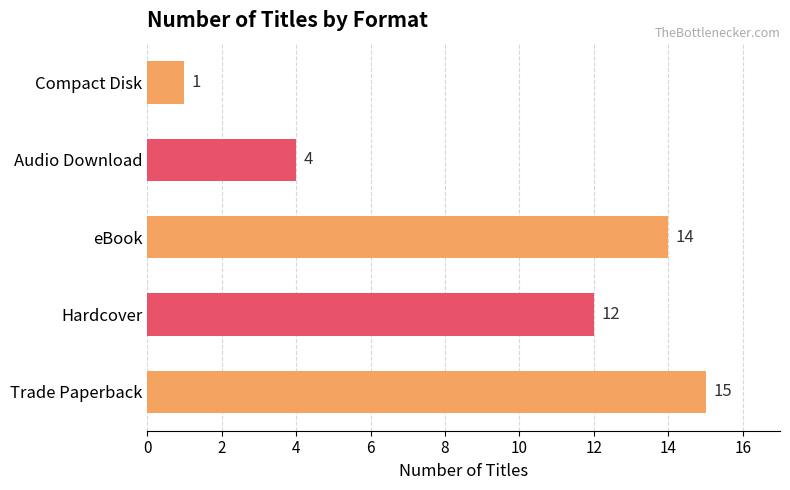

At which category does the chart reach its minimum across all series?

Compact Disk